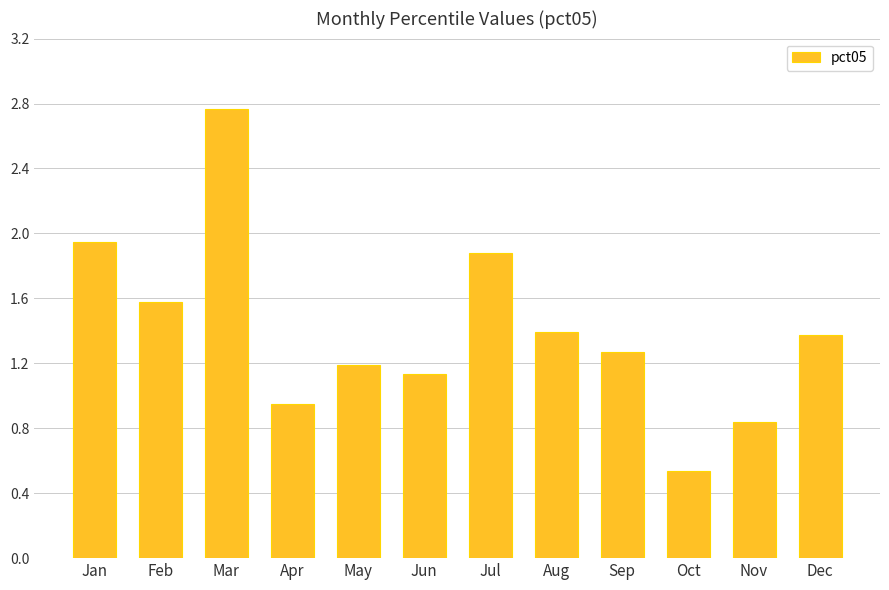

What is the change in value from Jul to Nov?

-1.0